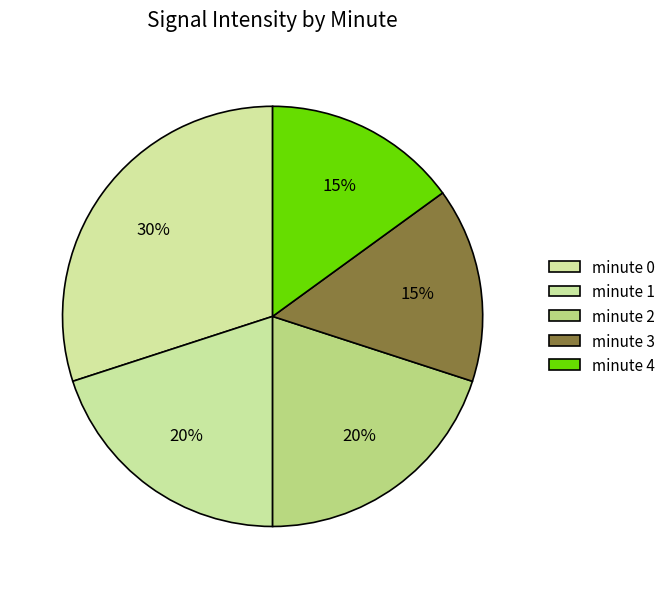

To the nearest percent, what is the average slice percentage?

20%